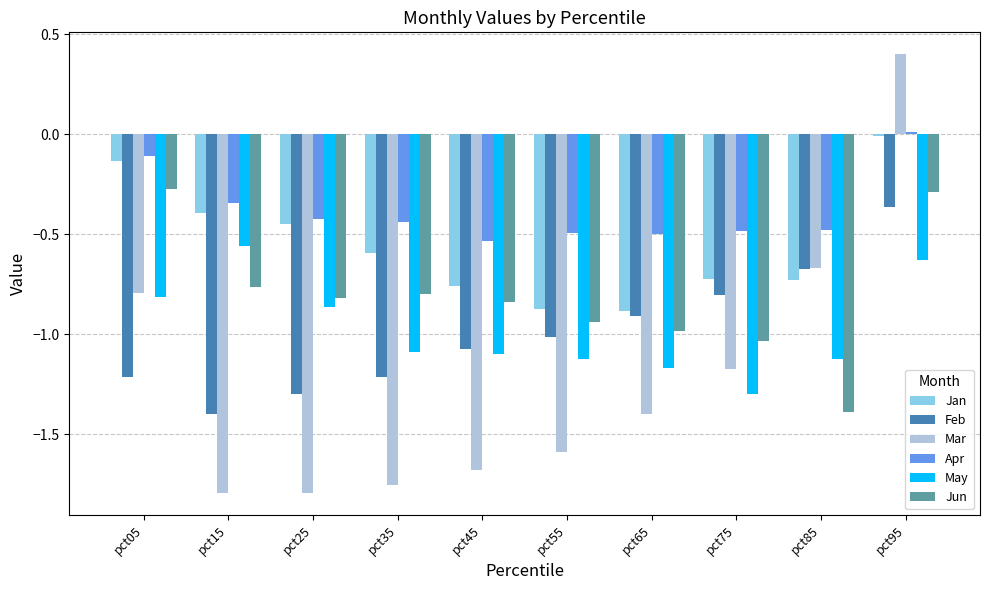

List the series in order of their peak value, highest first.

Mar, Apr, Jan, Jun, Feb, May